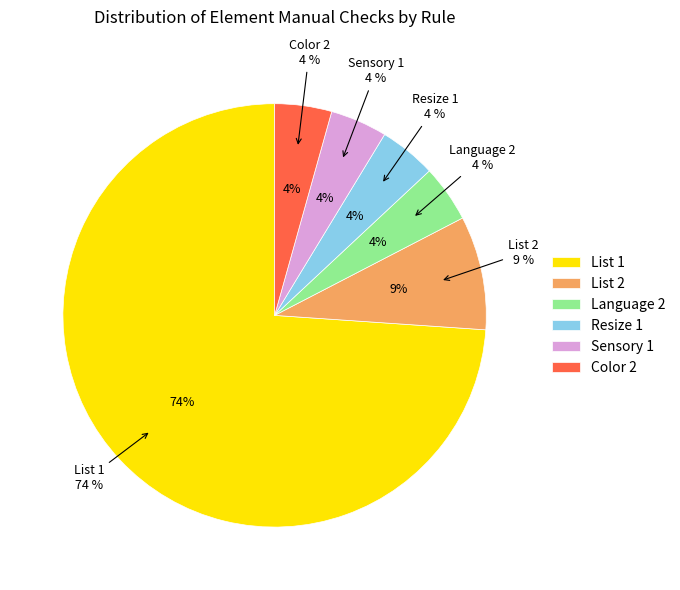

To the nearest percent, what percentage of the pie is List 2?

9%